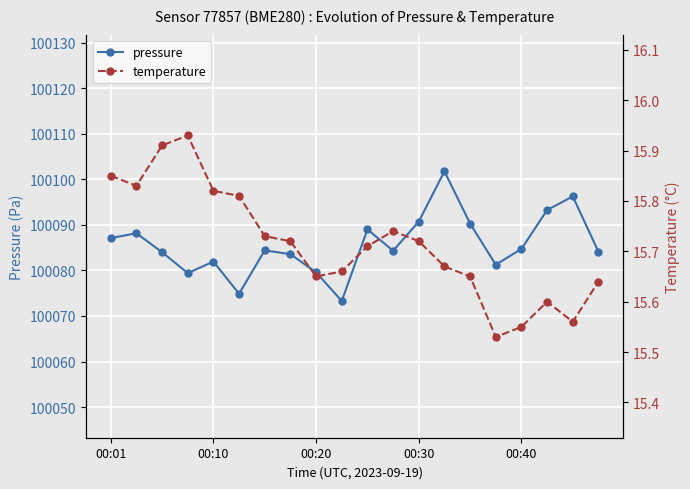

True or false: pressure and temperature intersect in this chart.

False